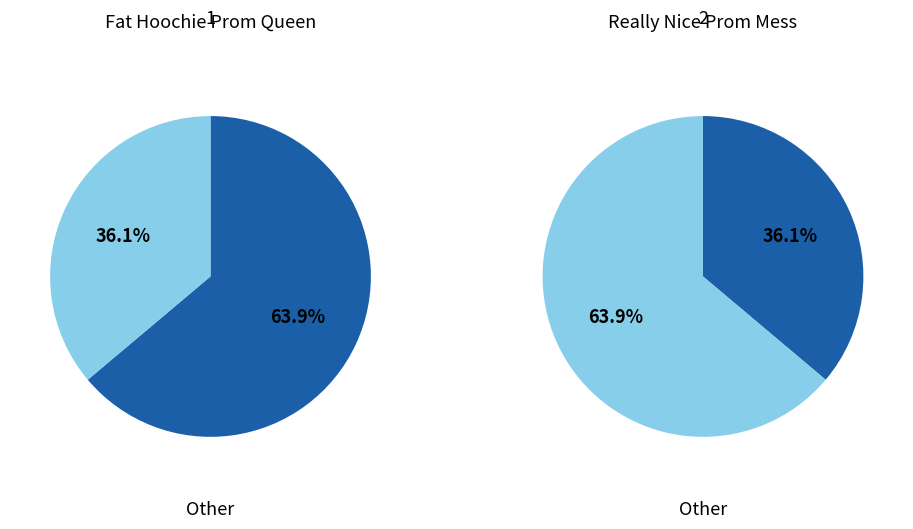

Rank the categories by value from lowest to highest.

2, 1